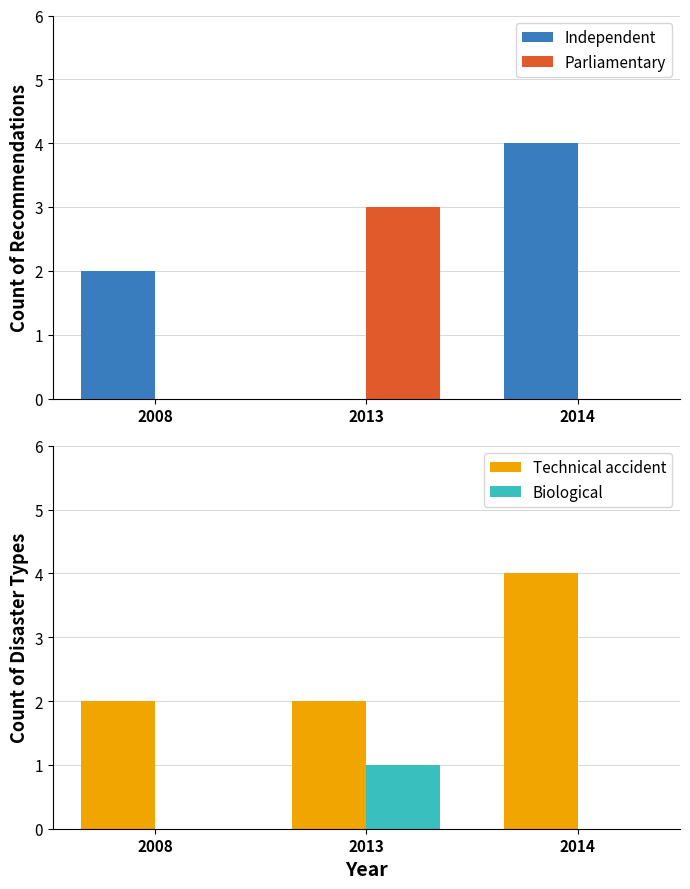

What is the total value across all series at 2013?

6